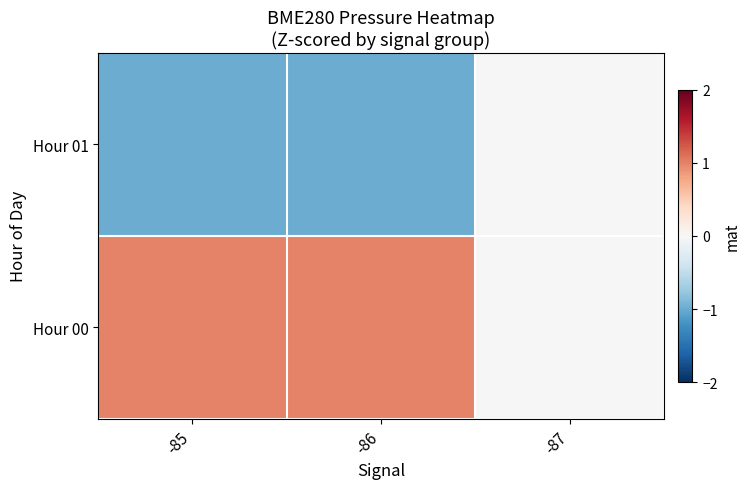

Which label corresponds to the smallest value in the chart?

-85